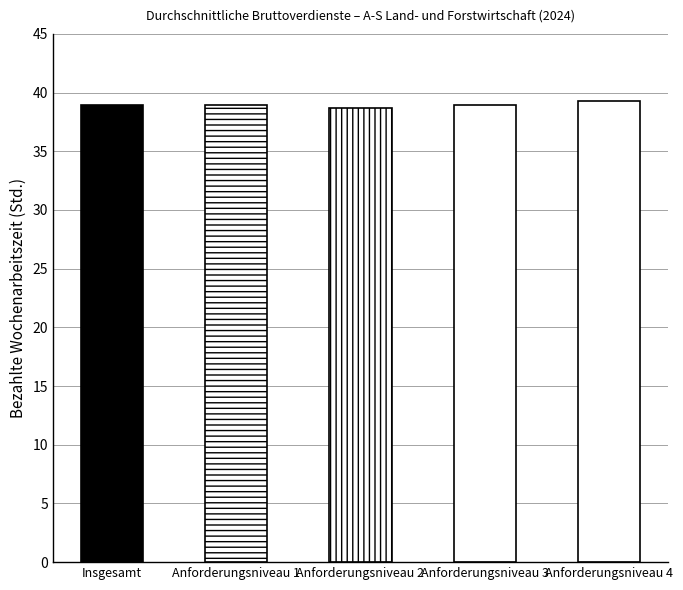

Reading right to left, list all the values displayed in this chart.

Anforderungsniveau 4=39.3	Anforderungsniveau 3=38.9	Anforderungsniveau 2=38.7	Anforderungsniveau 1=38.9	Insgesamt=38.9